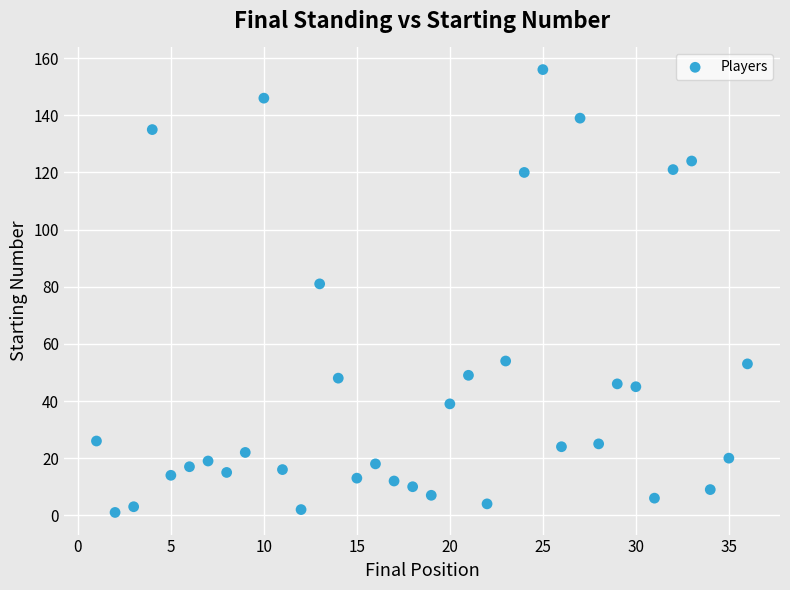

What Y value in the scatter plot is closest to 78?

81